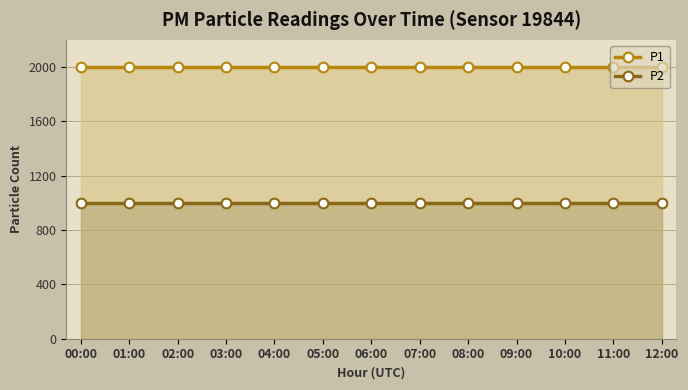

Which has a higher value, 03:00 or 06:00?

03:00